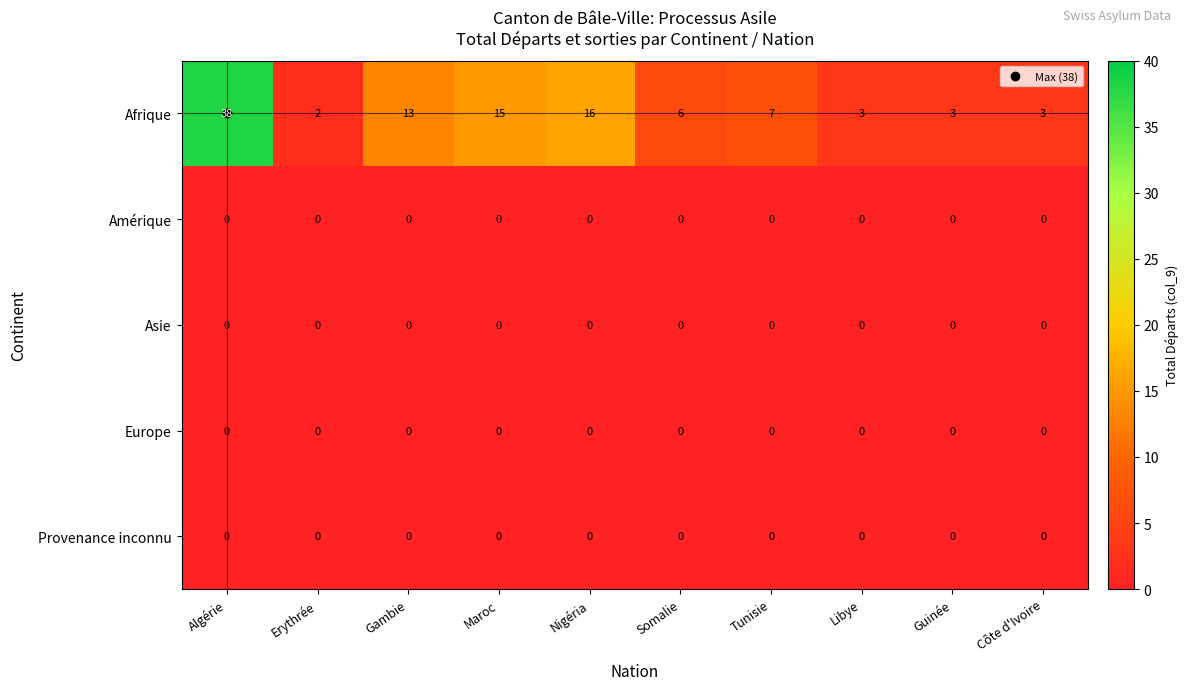

Which series has the largest total across all categories?

Afrique